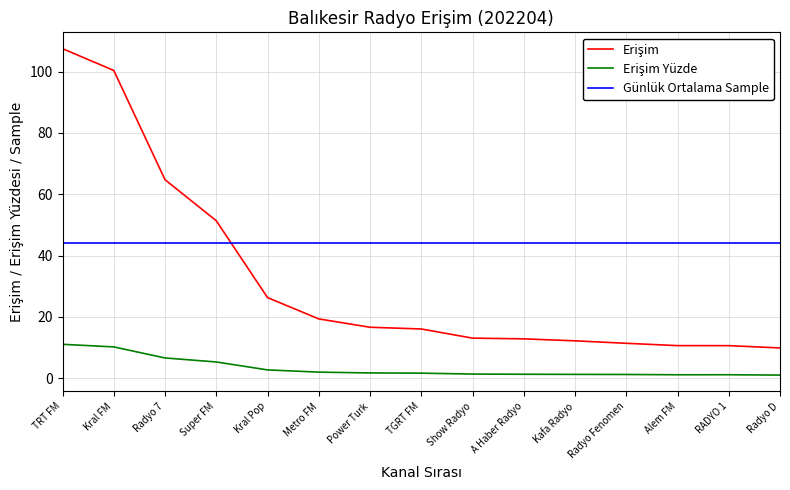

The value of Günlük Ortalama Sample at RADYO 1 is 44.0. True or false?

True